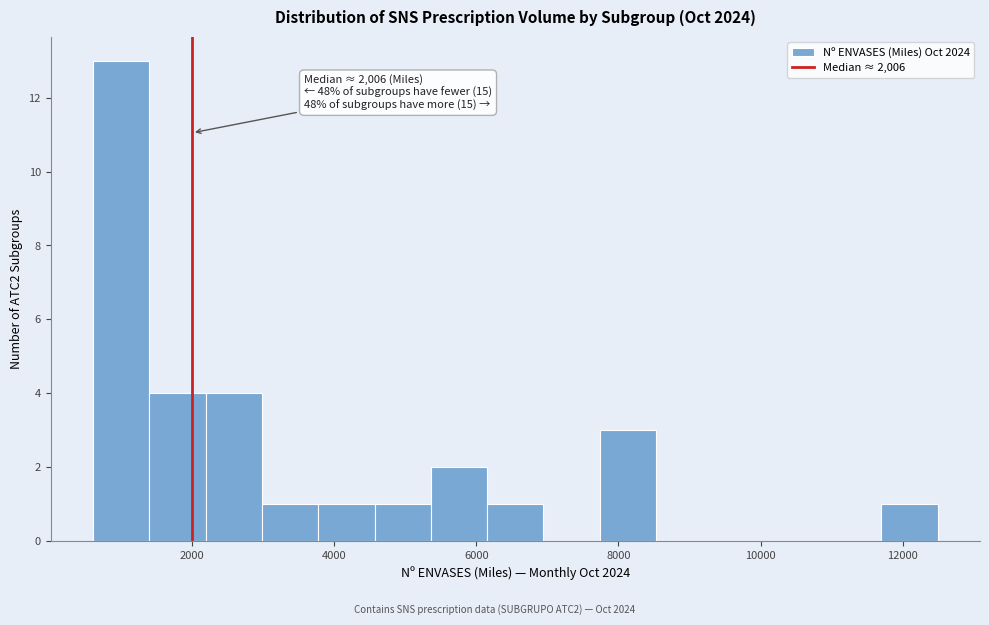

Around what value on the x-axis is the tallest bar? Give the approximate position of its centre, as read against the axis.

1000